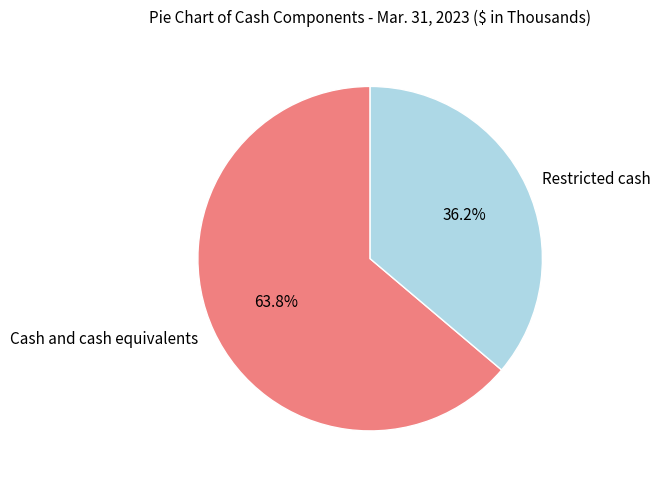

To the nearest percent, what is the combined percentage of Cash and cash equivalents and Restricted cash?

100%